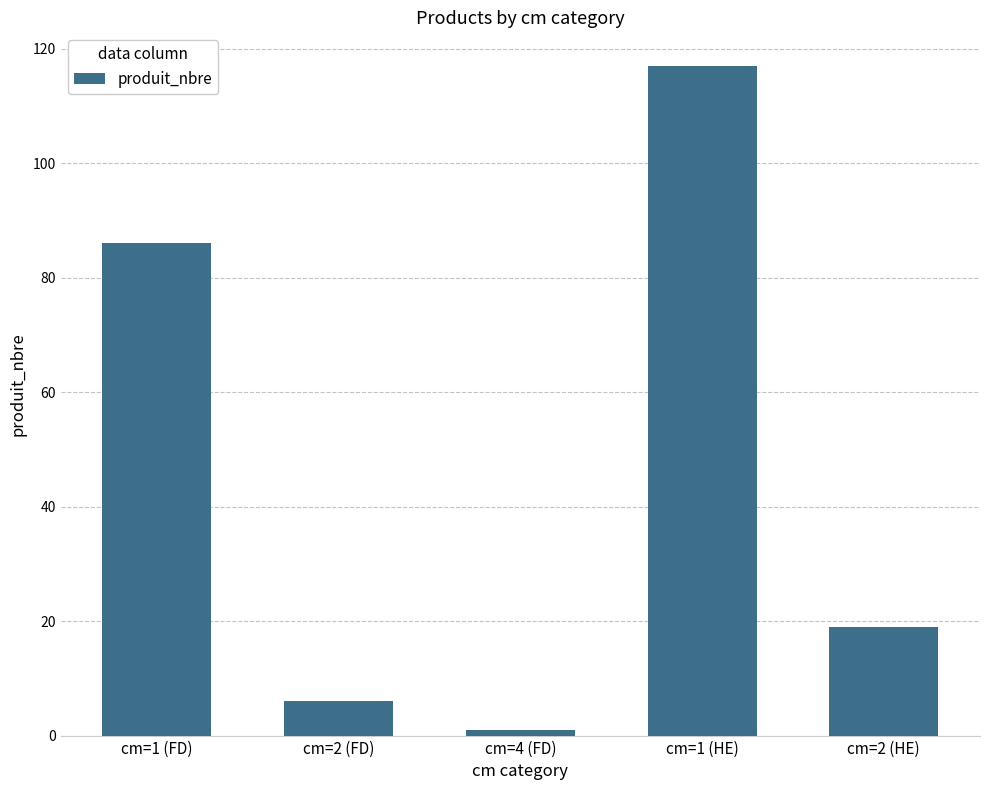

How many values are below 19?

2